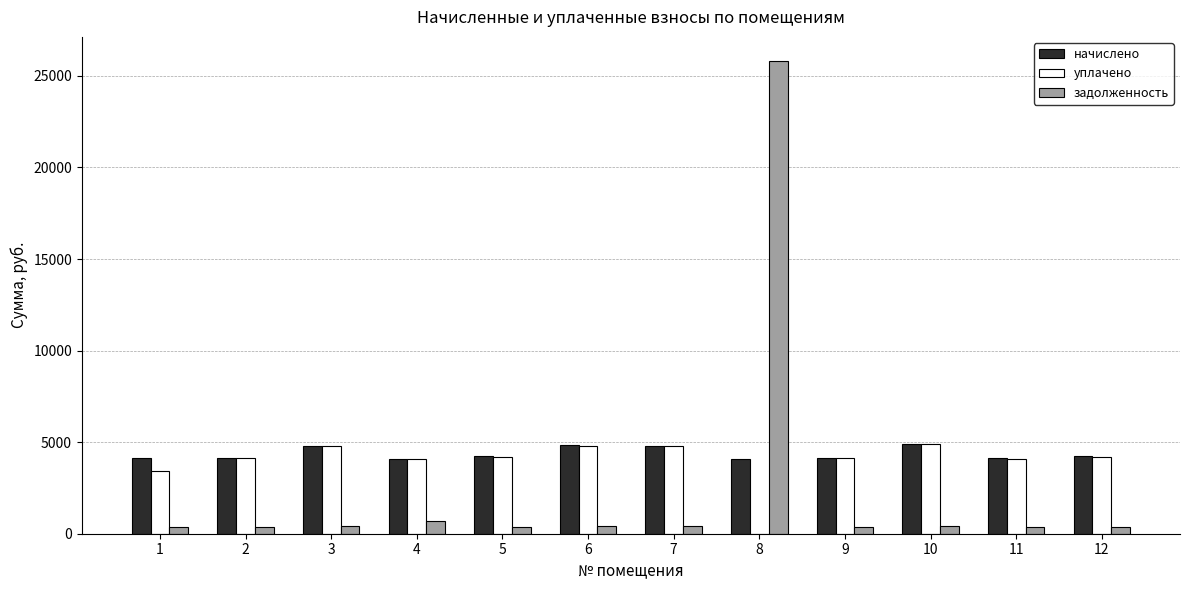

At which category is the sum across all series the highest?

8